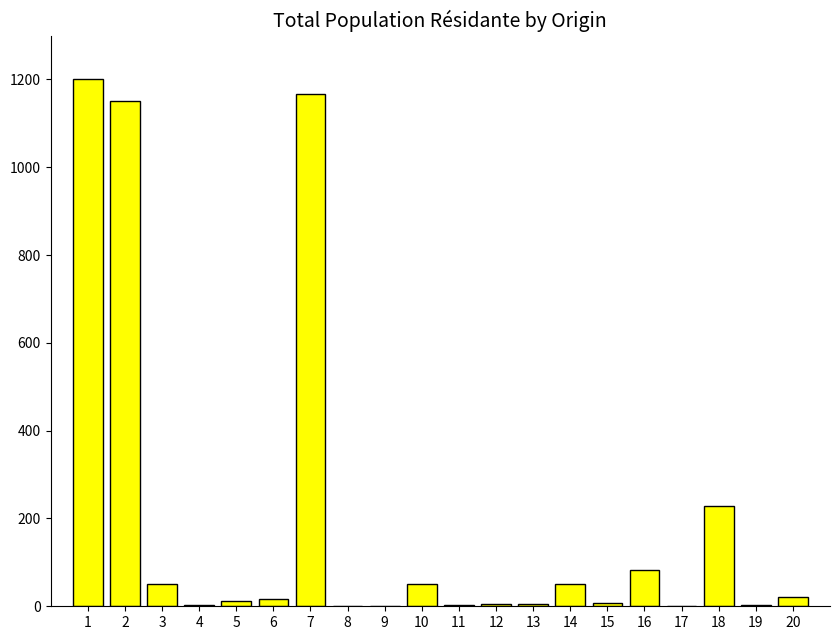

The value at 14 is 50. True or false?

True